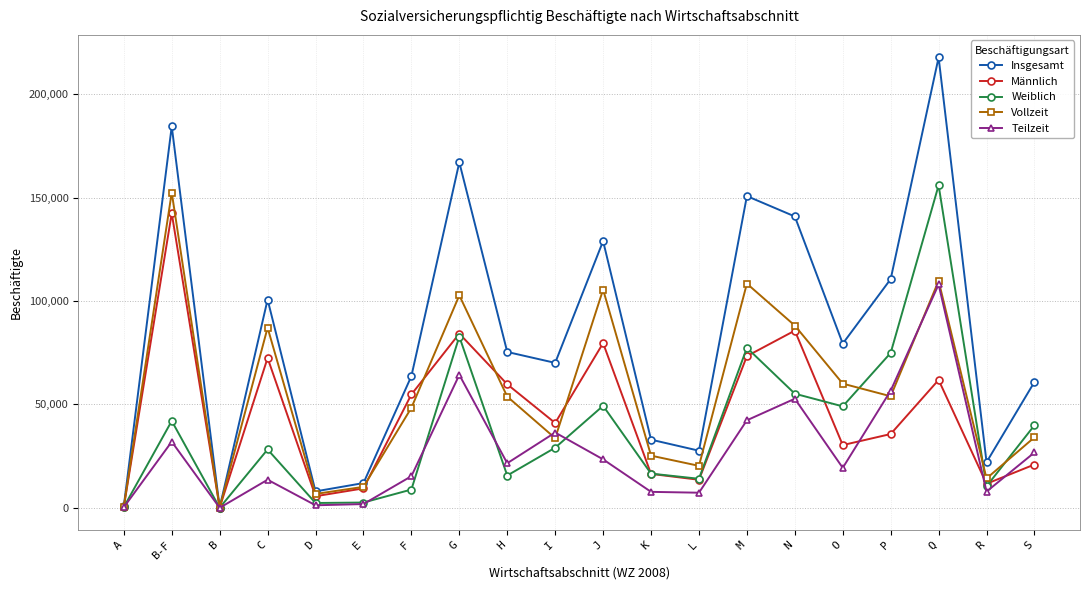

What is the difference between the highest and lowest values at P?

74896